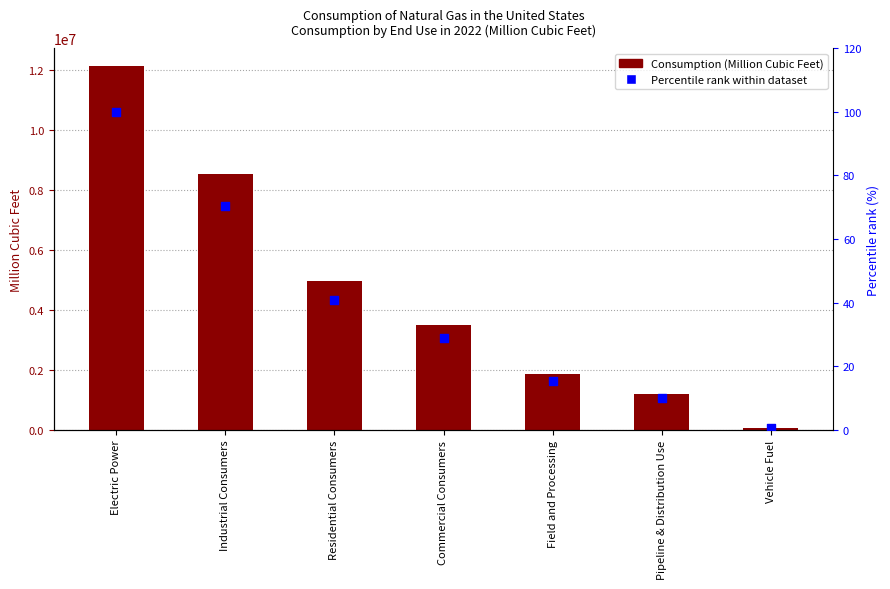

Which series has the largest total across all categories?

Consumption (Million Cubic Feet)